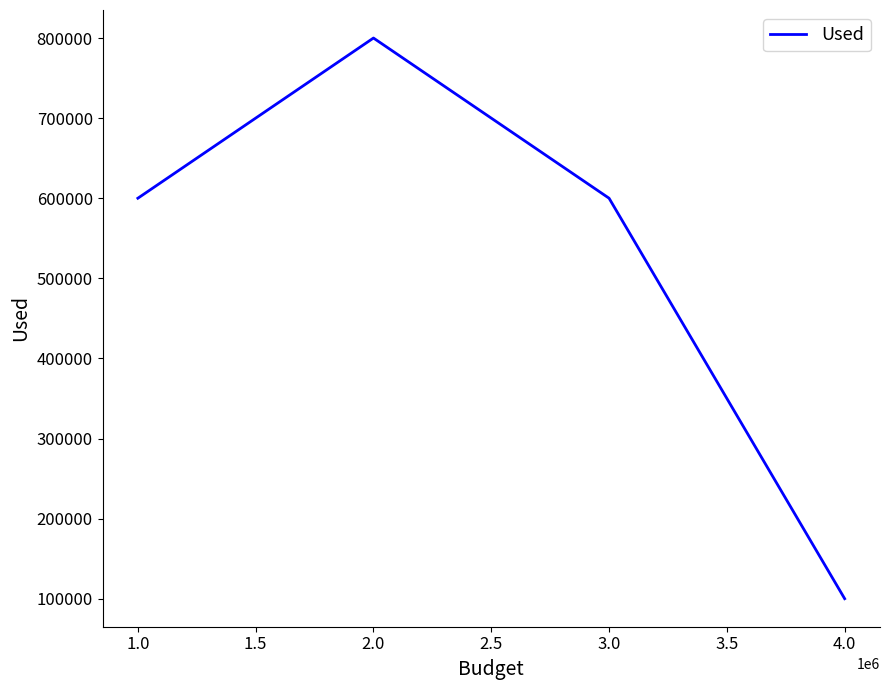

What is the change in value from 3.0 to 4.0?

-500000